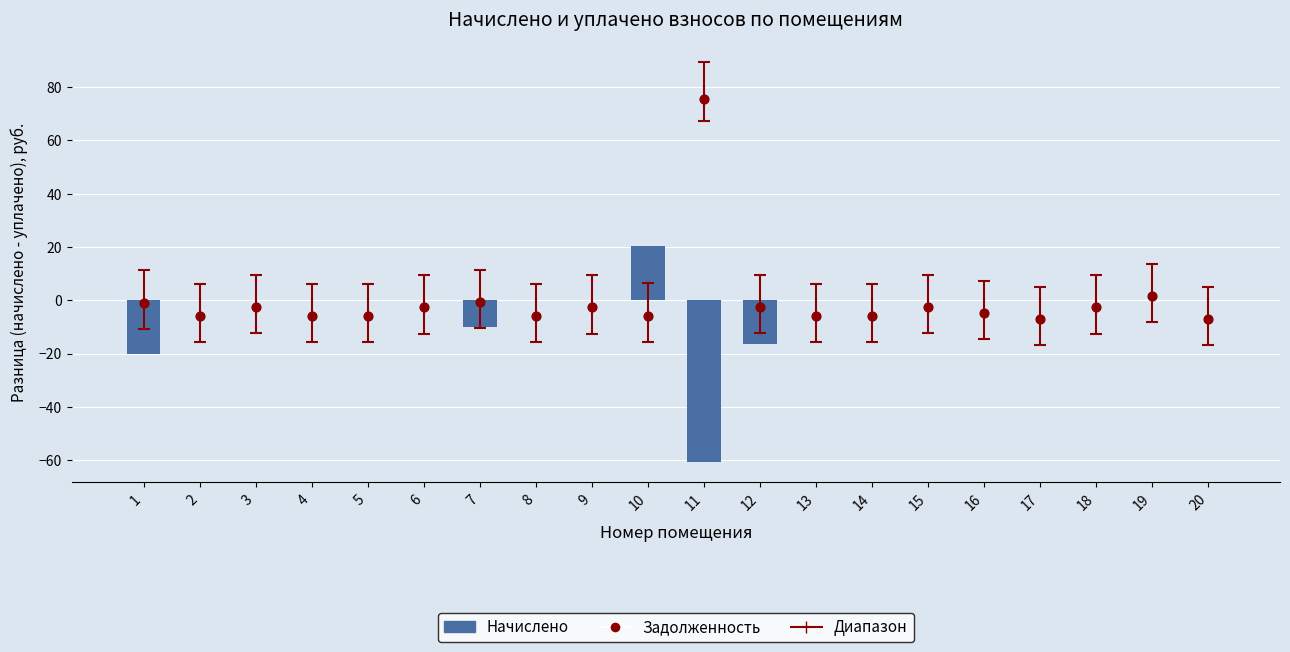

At how many categories does at least one series exceed -56?

20